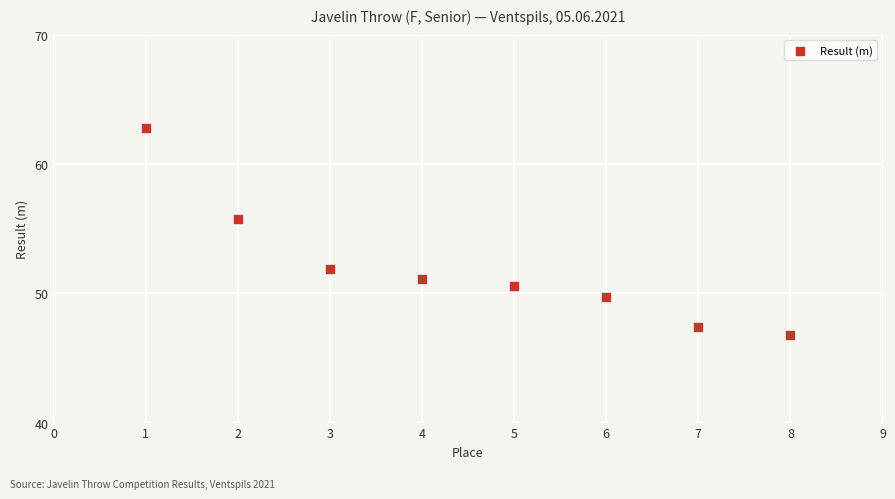

What is the range of Y values (max minus min)?

16.0